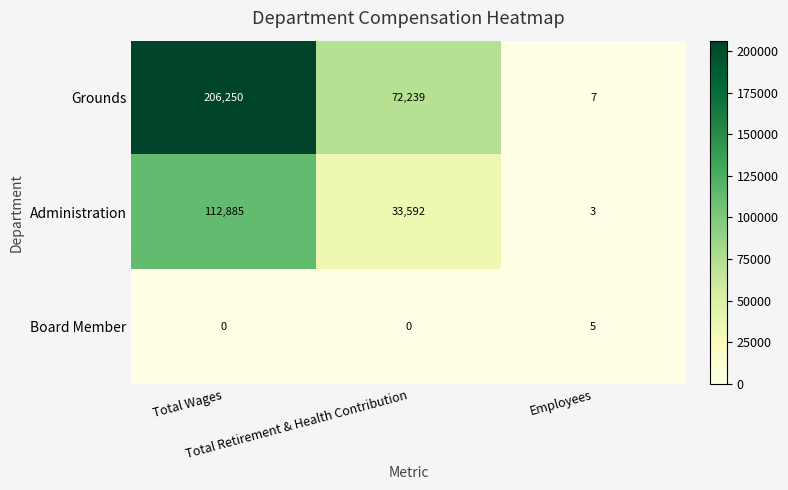

What is the maximum value for Administration?

112885